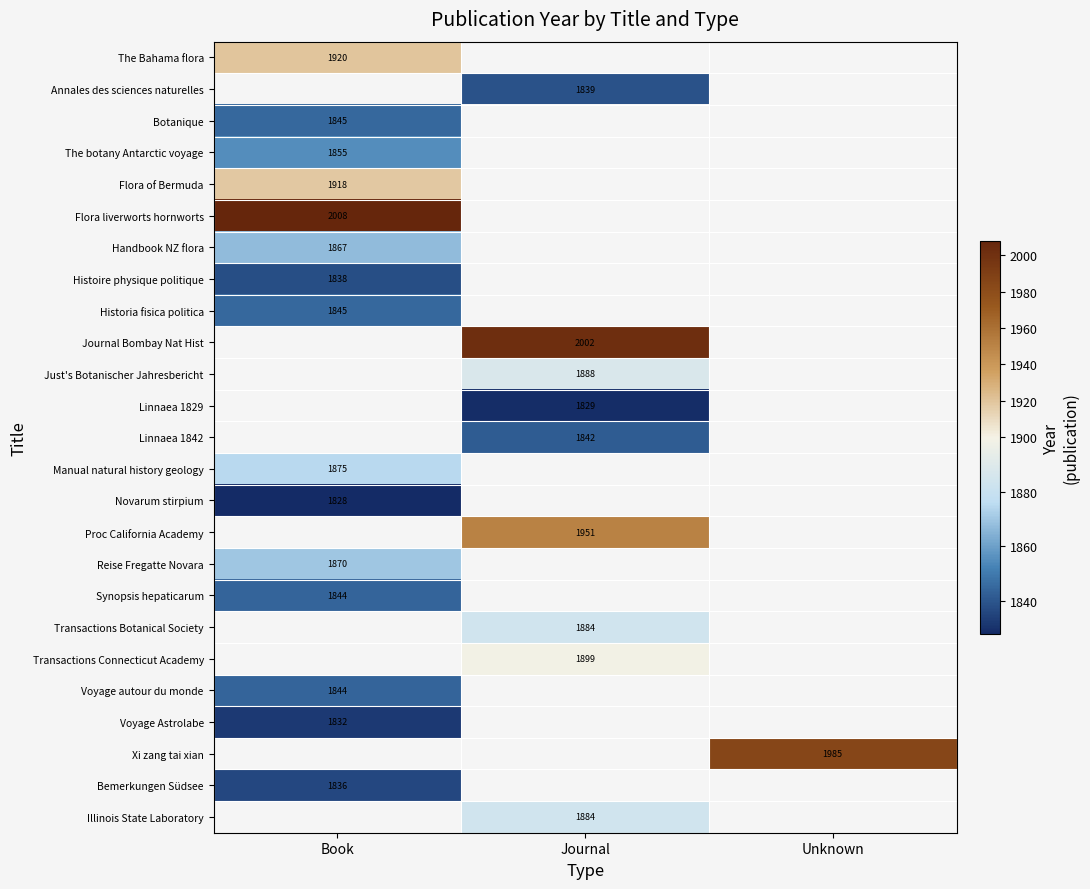

How many distinct data groups are displayed?

25